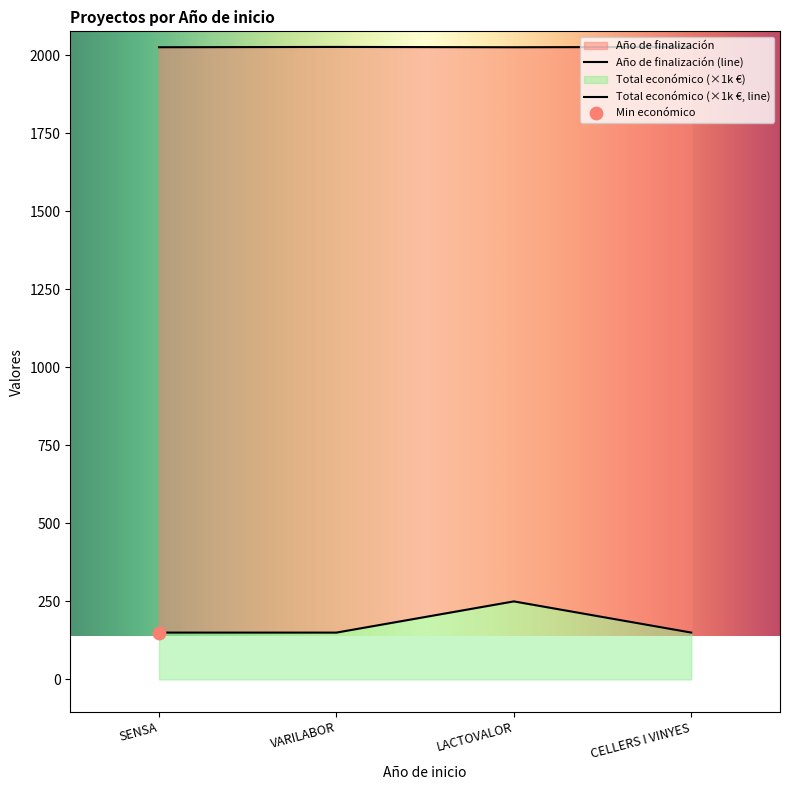

Which series contains the highest Y value?

Año de finalización